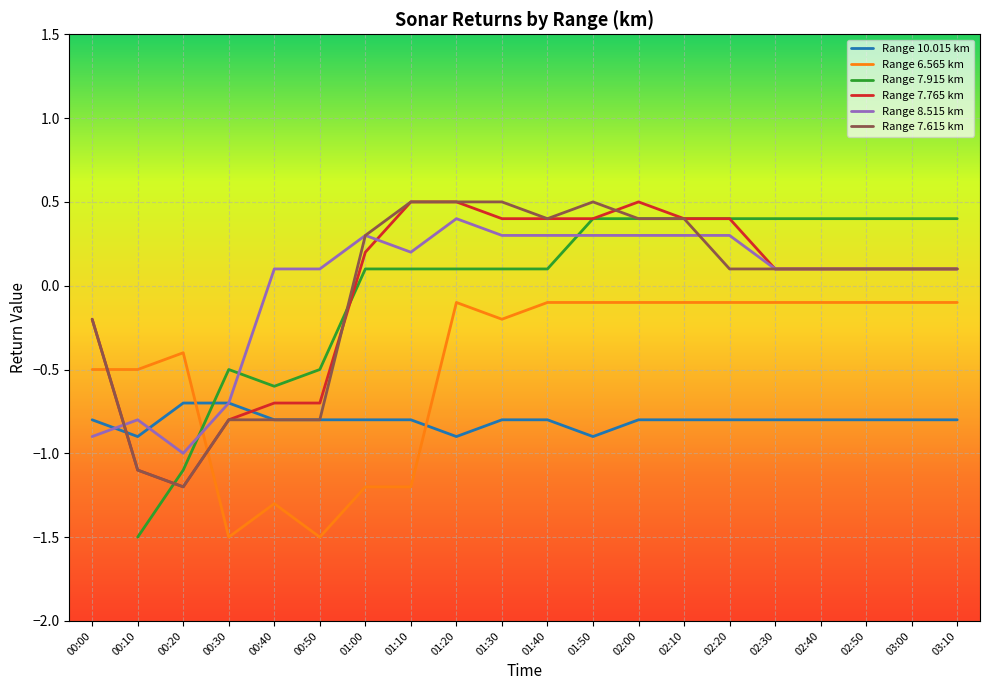

Which series ends up on top after the final intersection of Range 8.515 km and Range 6.565 km?

Range 8.515 km